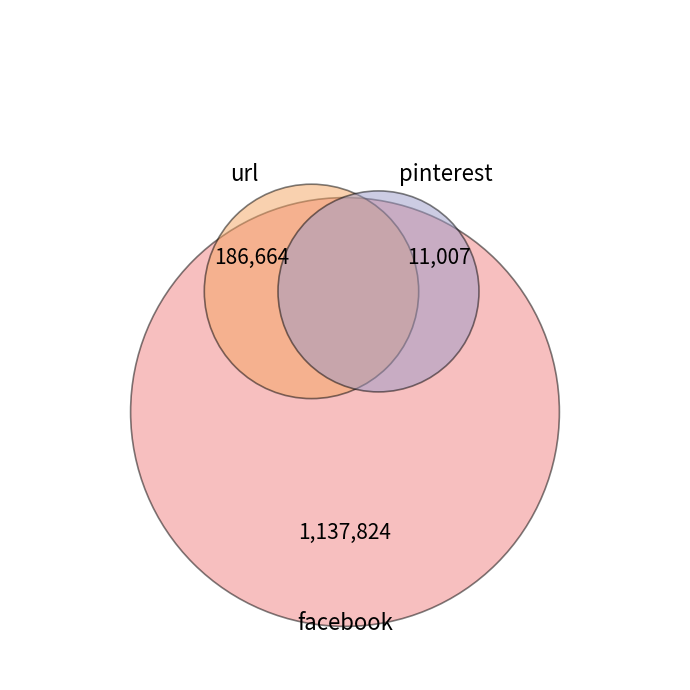

To the nearest percent, what is the difference between the largest and smallest slice percentages?

84%